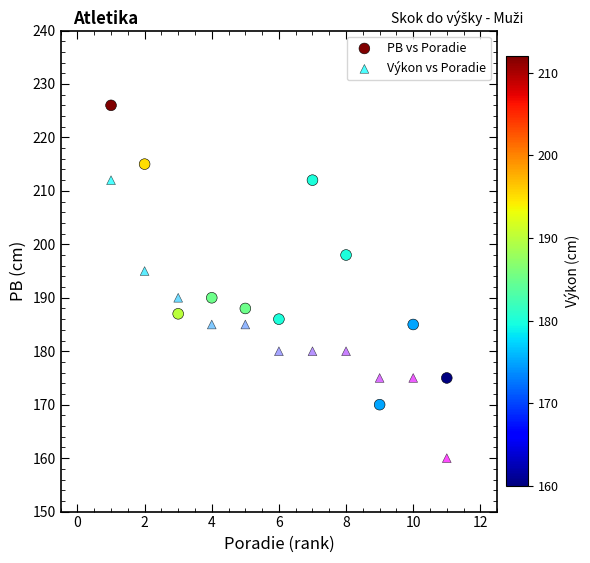

Which series has the widest spread of Y values?

PB vs Poradie